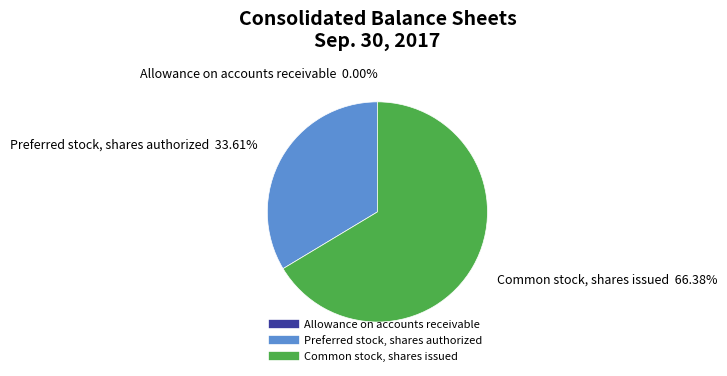

The Common stock, shares issued slice represents 73% of the pie. True or false?

False